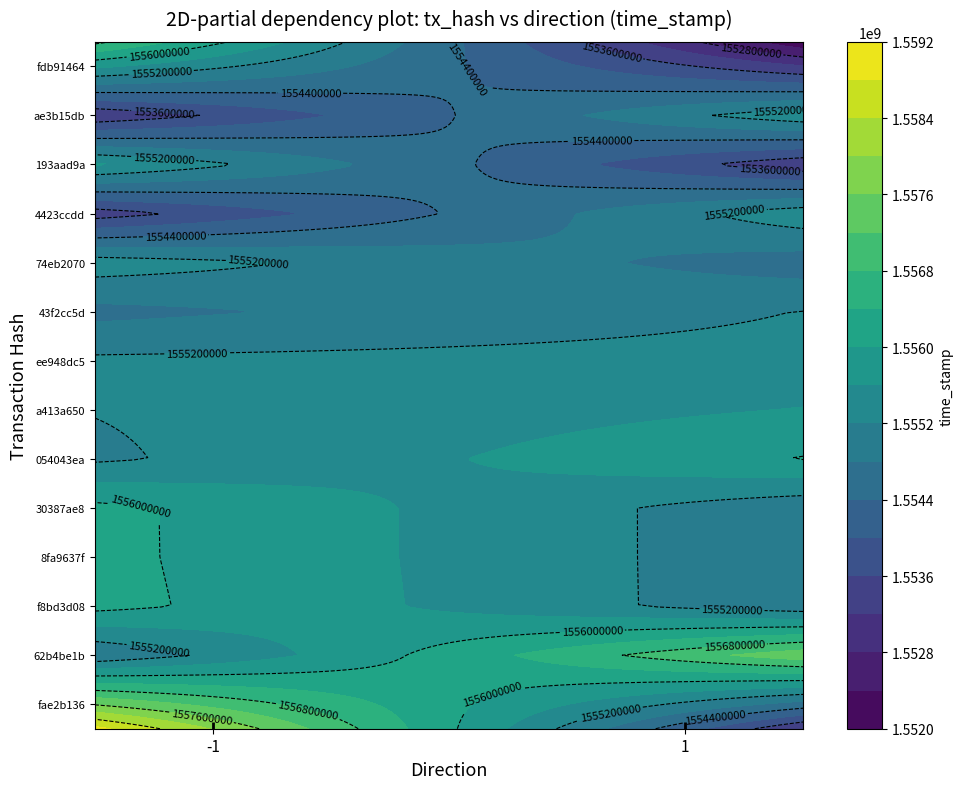

What is the spread (max minus min) of values at time_stamp?

3436351